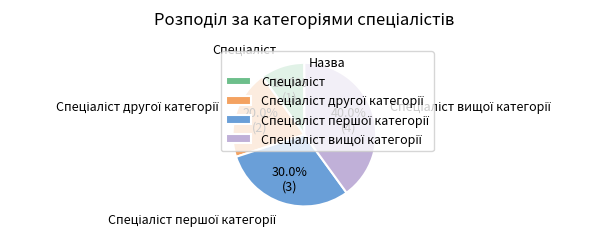

Does any single category account for the majority?

No